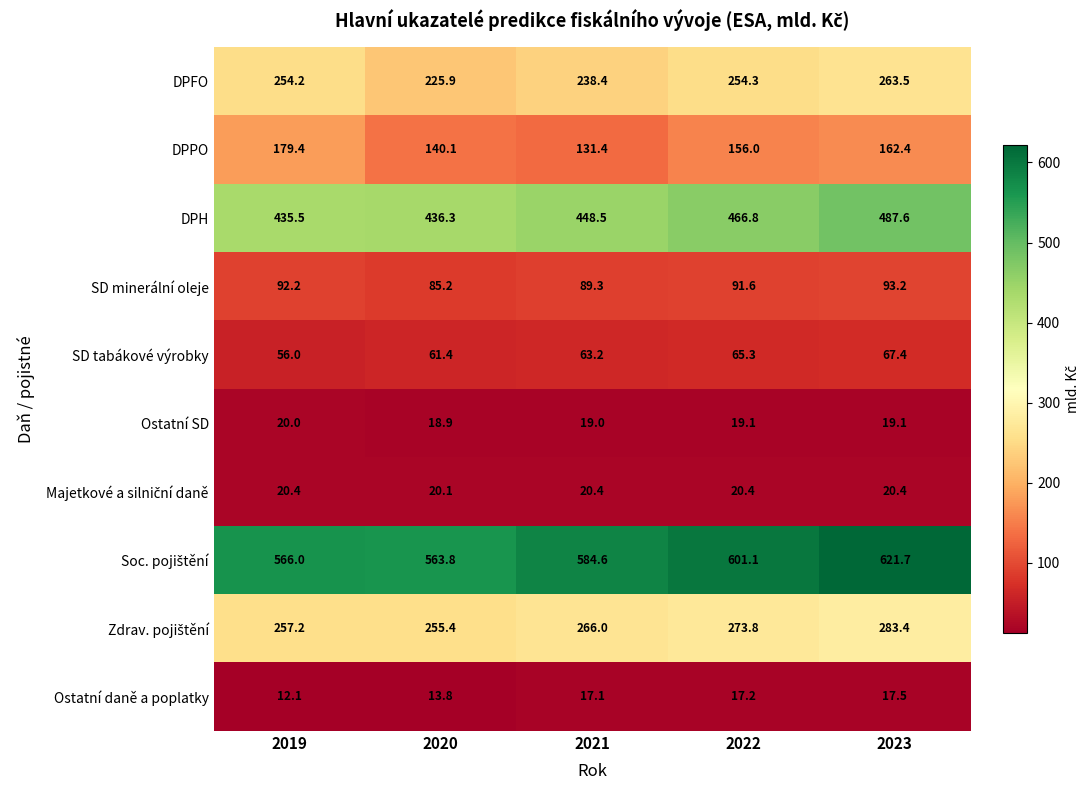

At which category is the sum across all series the highest?

2023